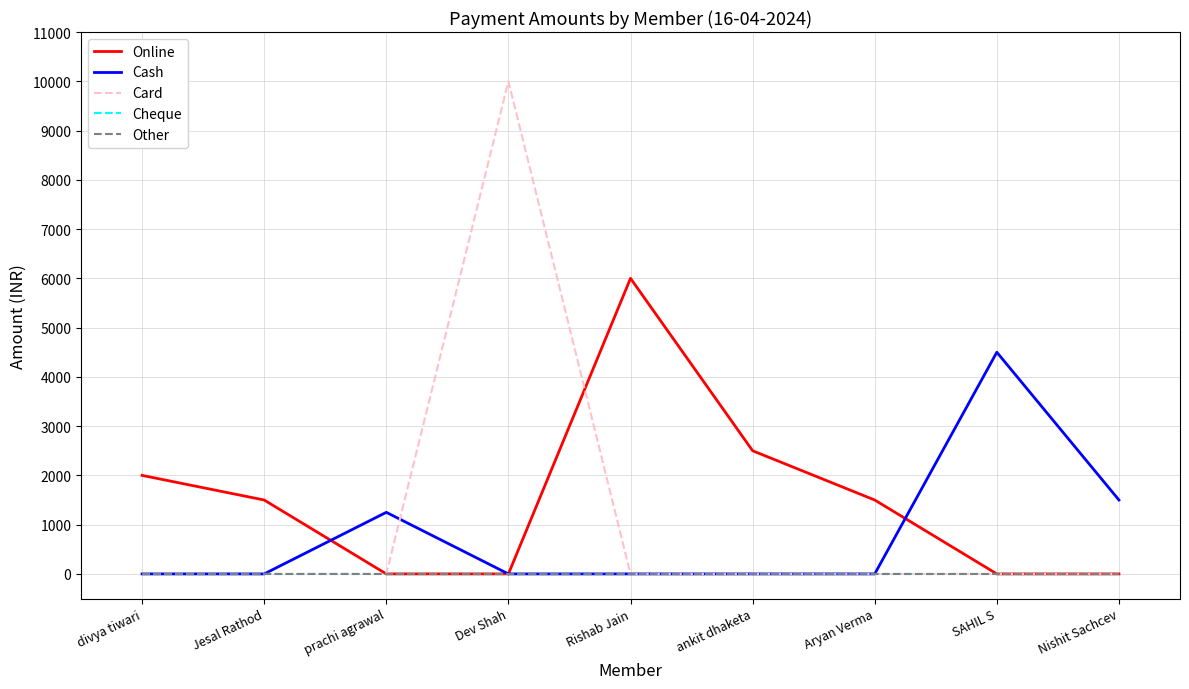

Reading left to right, transcribe all the data shown in this chart.

Online: divya tiwari=2000	Jesal Rathod=1500	prachi agrawal=0	Dev Shah=0	Rishab Jain=6000	ankit dhaketa=2500	Aryan Verma=1500	SAHIL S=0	Nishit Sachcev=0
Cash: divya tiwari=0	Jesal Rathod=0	prachi agrawal=1250	Dev Shah=0	Rishab Jain=0	ankit dhaketa=0	Aryan Verma=0	SAHIL S=4500	Nishit Sachcev=1500
Card: divya tiwari=0	Jesal Rathod=0	prachi agrawal=0	Dev Shah=10000	Rishab Jain=0	ankit dhaketa=0	Aryan Verma=0	SAHIL S=0	Nishit Sachcev=0
Cheque: divya tiwari=0	Jesal Rathod=0	prachi agrawal=0	Dev Shah=0	Rishab Jain=0	ankit dhaketa=0	Aryan Verma=0	SAHIL S=0	Nishit Sachcev=0
Other: divya tiwari=0	Jesal Rathod=0	prachi agrawal=0	Dev Shah=0	Rishab Jain=0	ankit dhaketa=0	Aryan Verma=0	SAHIL S=0	Nishit Sachcev=0